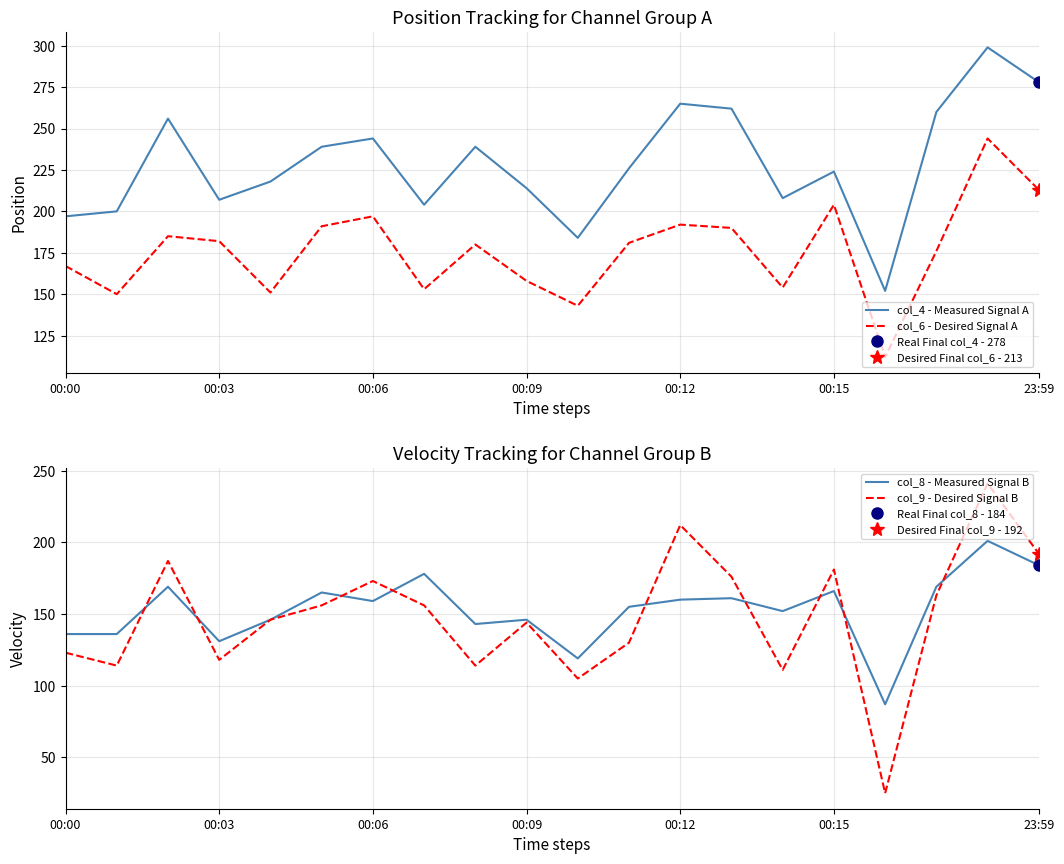

Reading left to right, list all the values displayed in this chart.

col_4 - Measured Signal A: 197	200	256	207	218	239	244	204	239	214	184	226	265	262	208	224	152	260	299	278
col_6 - Desired Signal A: 167	150	185	182	151	191	197	153	180	158	143	181	192	190	154	204	112	176	244	213
col_8 - Measured Signal B: 136	136	169	131	146	165	159	178	143	146	119	155	160	161	152	166	87	169	201	184
col_9 - Desired Signal B: 123	114	187	118	146	156	173	156	114	144	105	130	212	176	111	181	25	163	241	192